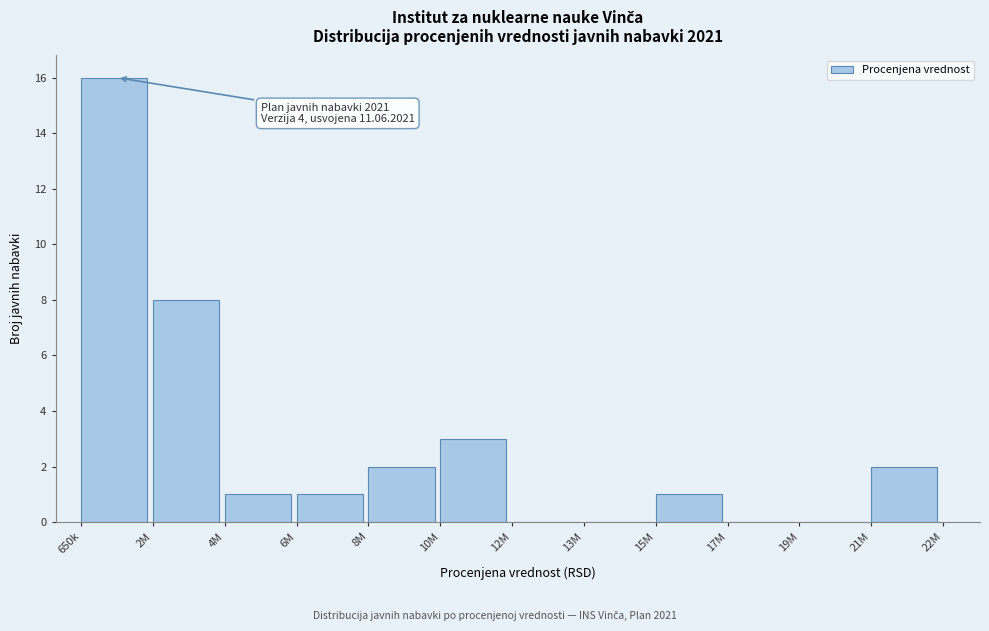

Reading left to right, list all the values displayed in this chart.

650k=16	2M=8	4M=1	6M=1	8M=2	10M=3	12M=0	13M=0	15M=1	17M=0	19M=0	21M=2